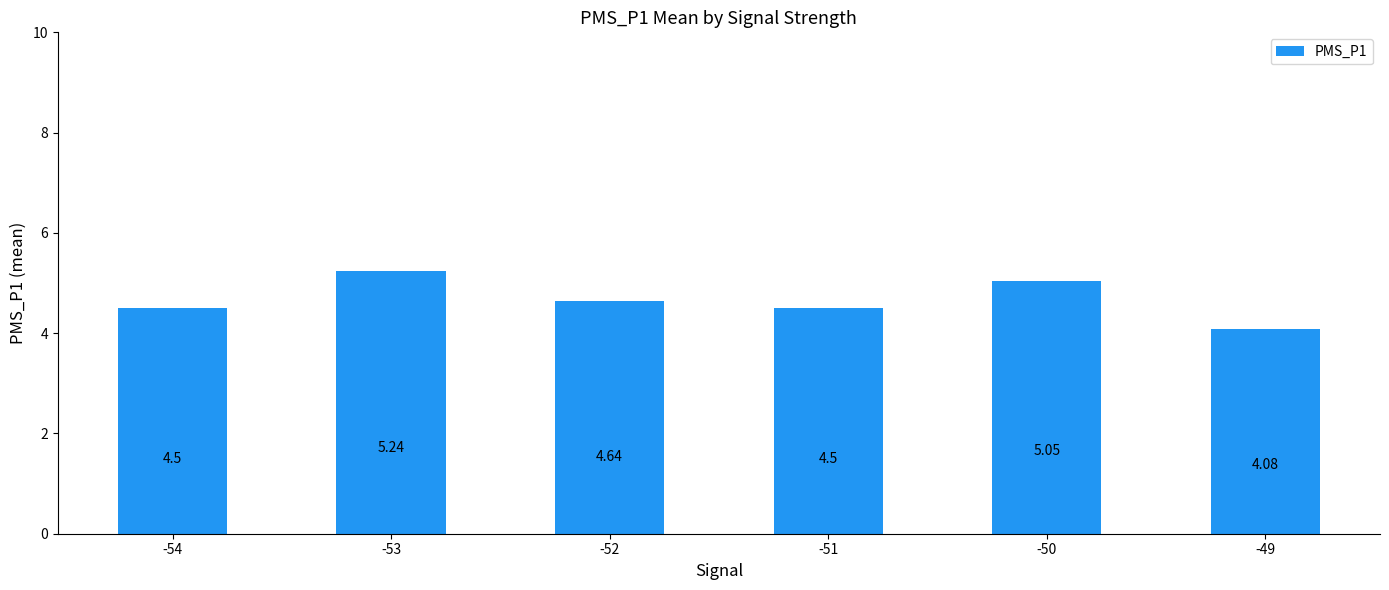

What is the sum of all values?

28.0